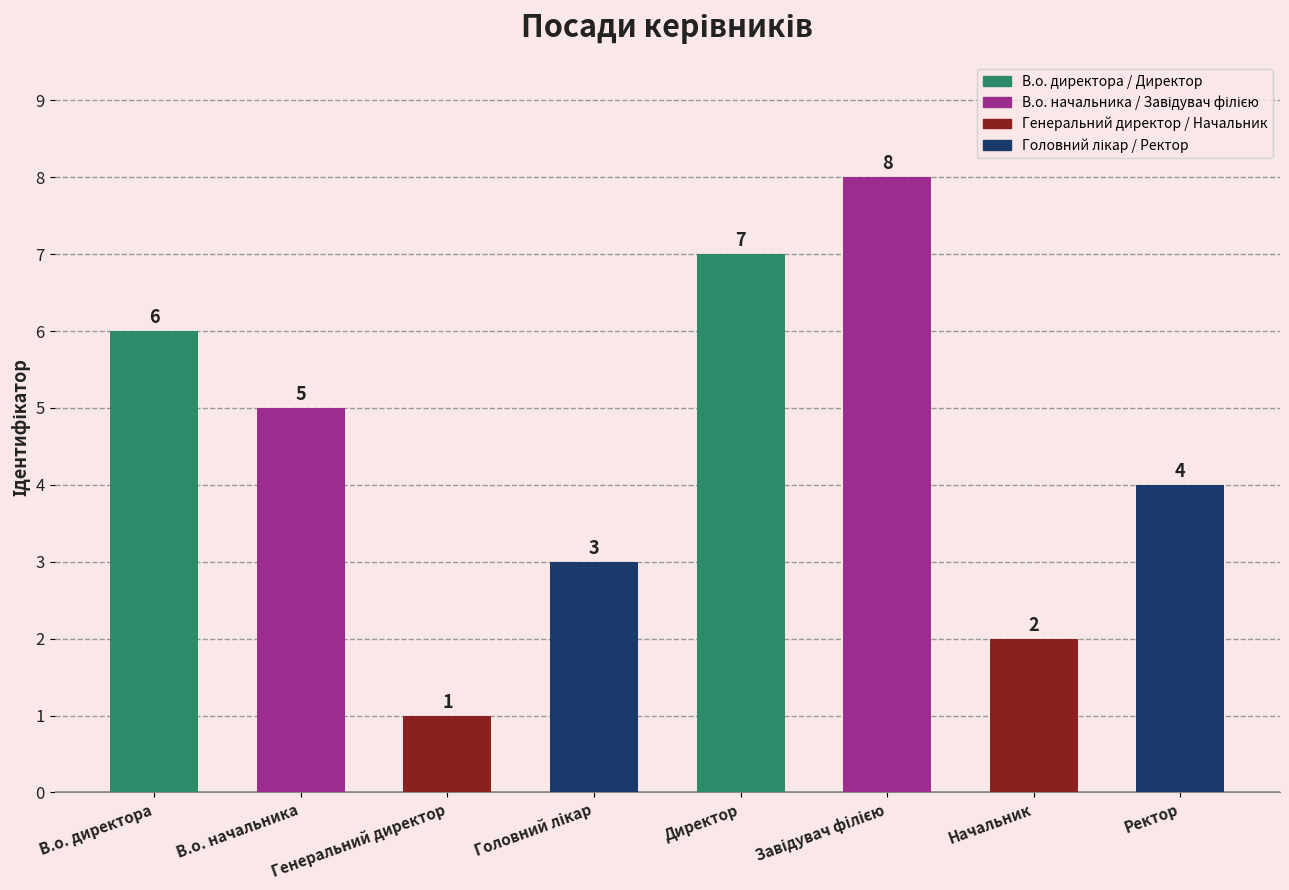

At which label is the value closest to 4?

Ректор